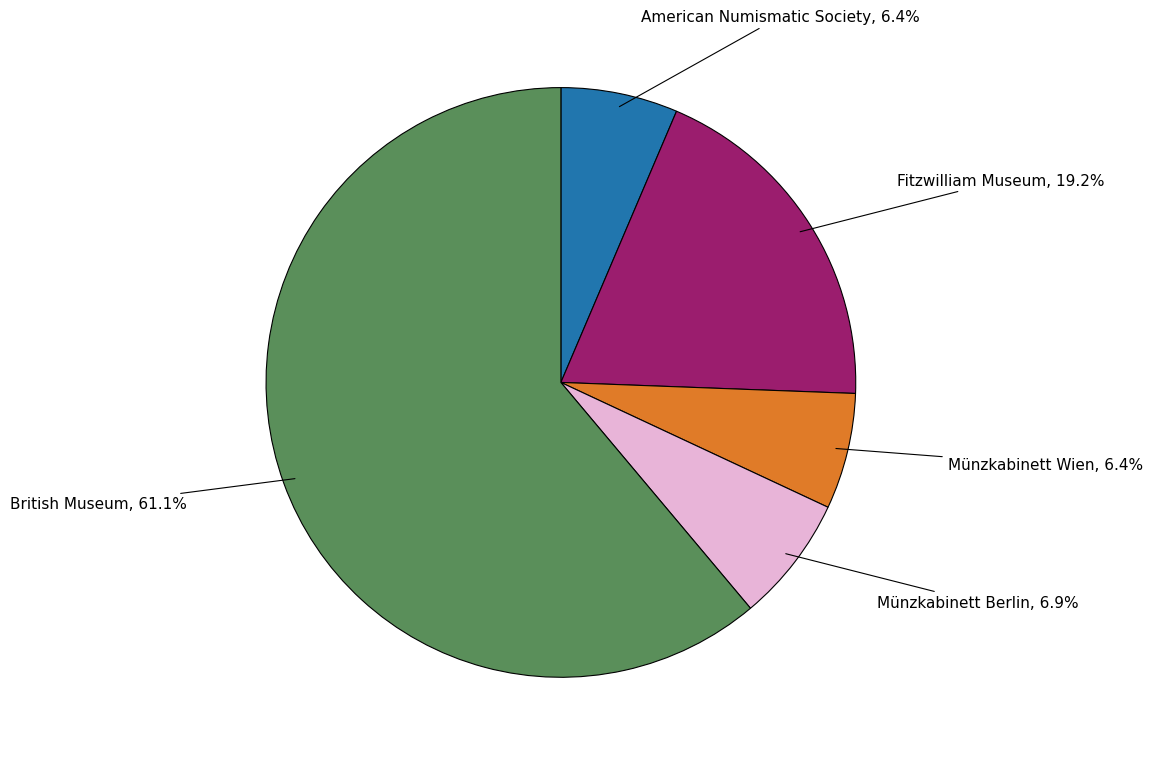

Approximately how many times larger is the value at Münzkabinett Wien compared to American Numismatic Society?

1.0